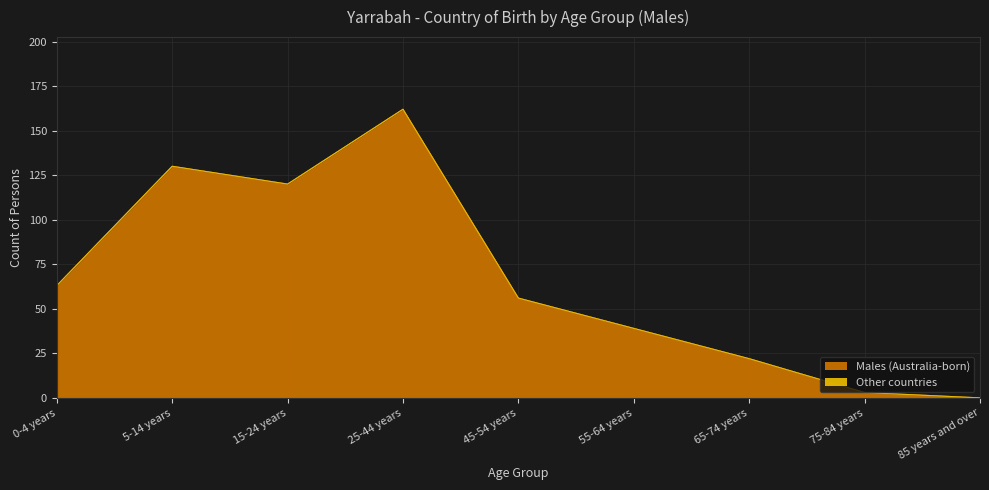

List the labels in order of value, largest first.

25-44 years, 5-14 years, 15-24 years, 0-4 years, 45-54 years, 55-64 years, 65-74 years, 75-84 years, 85 years and over